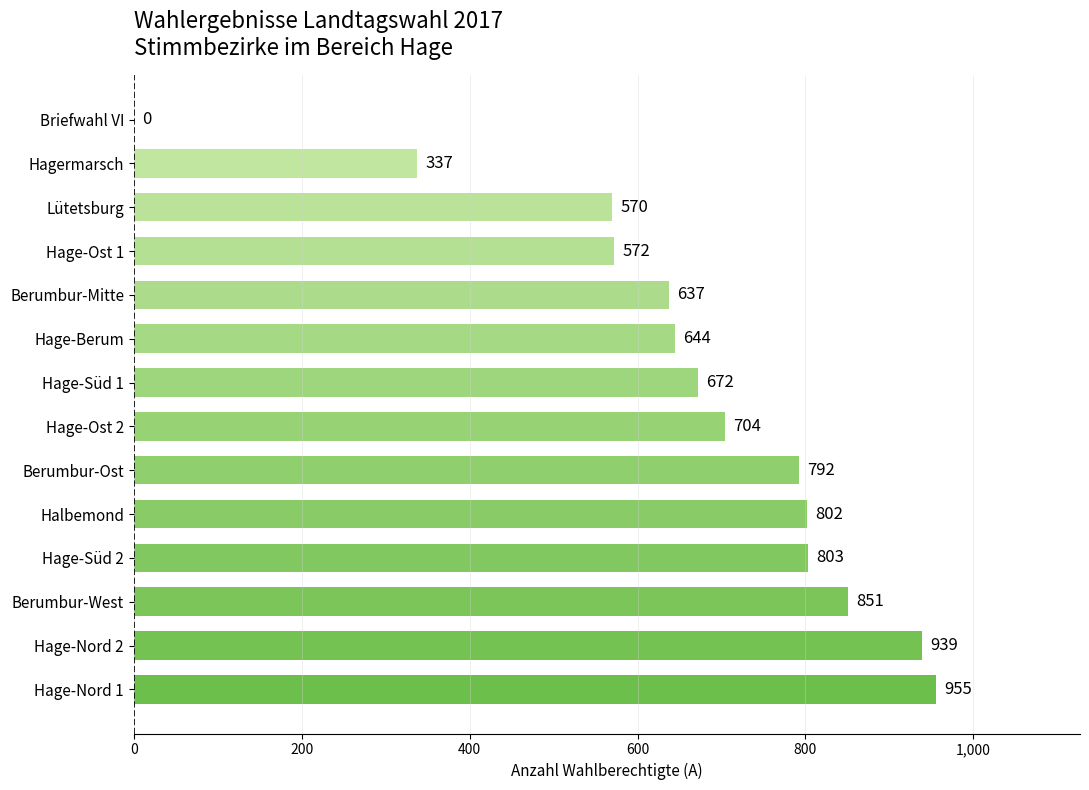

What is the change in value from Hage-Süd 2 to Briefwahl VI?

-803